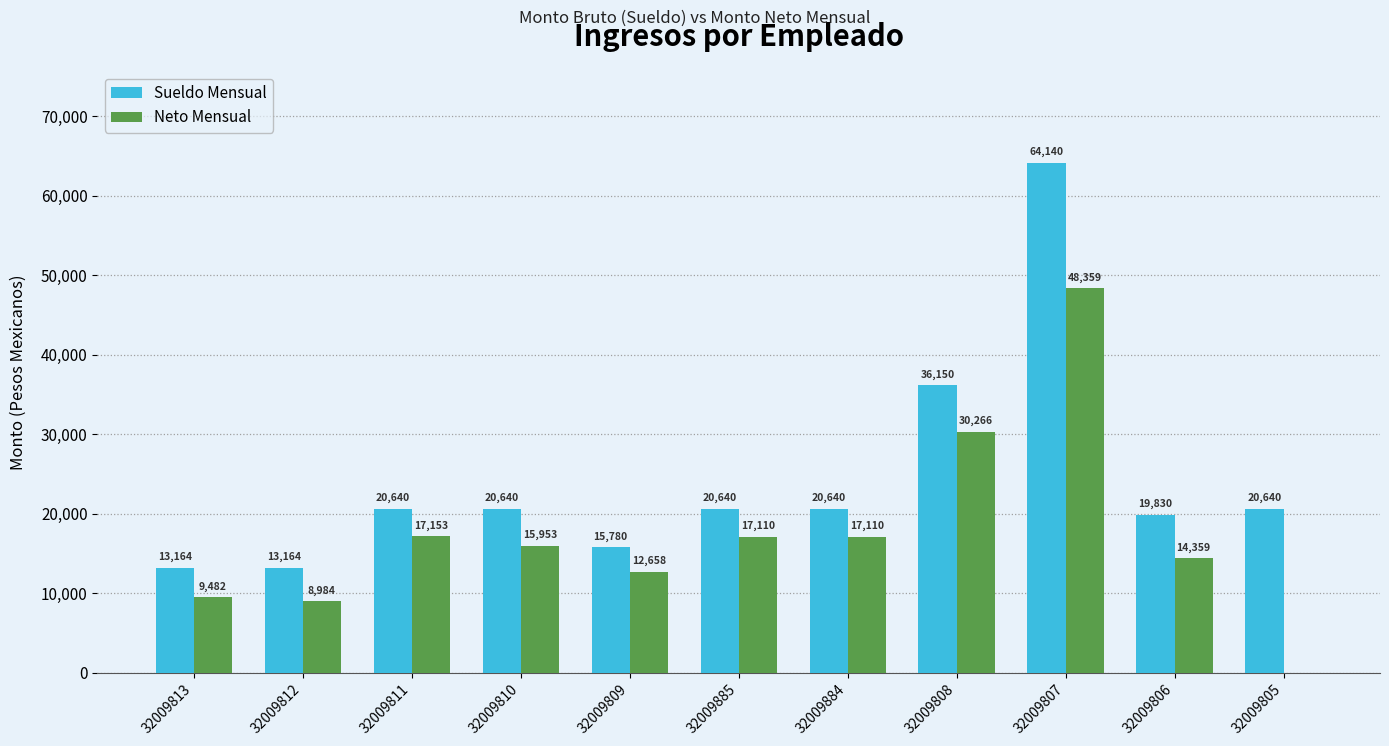

Which category has the highest value in the Neto Mensual series?

32009807